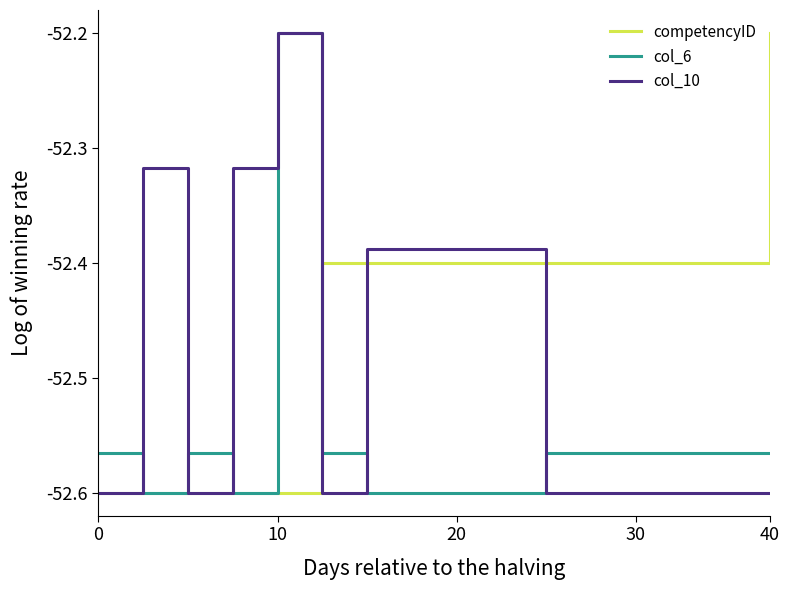

Rank the series by their average value, from lowest to highest.

col_6, col_10, competencyID